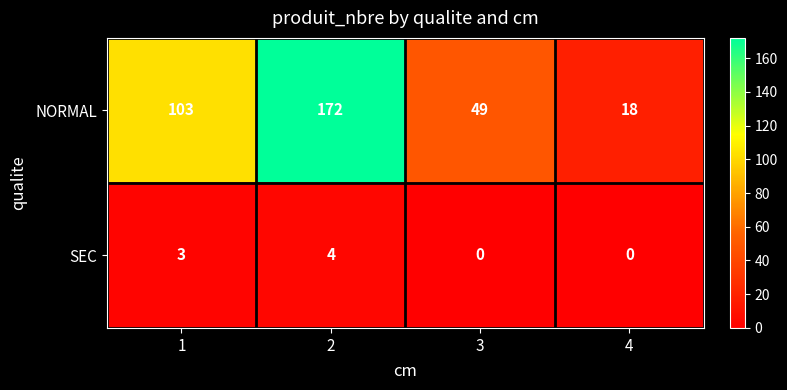

What is the sum of all NORMAL values?

342